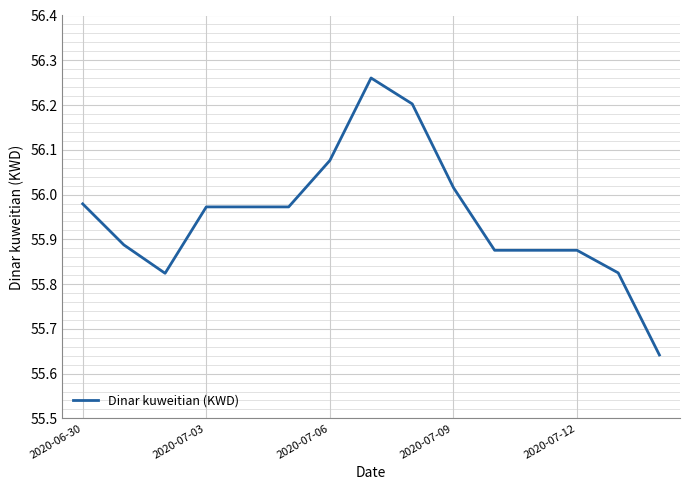

Approximately how many times larger is the value at 2020-07-06 compared to 2020-07-12?

1.0